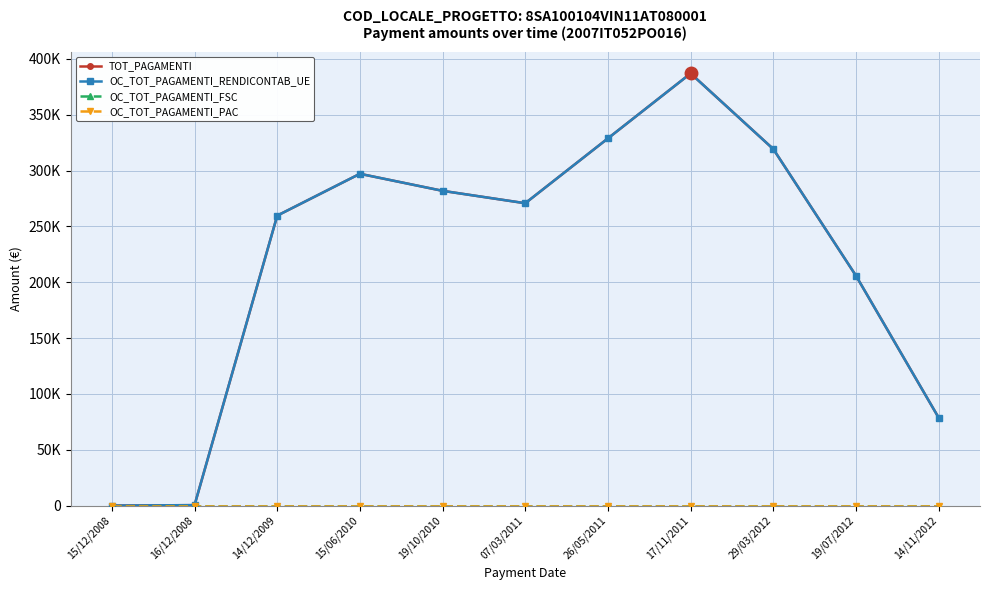

Reading left to right, transcribe all the data shown in this chart.

TOT_PAGAMENTI: 0.0	400.0	259699.2	297158.4	281894.4	270792.0	328887.4	387052.8	319333.5	205854.9	78702.3
OC_TOT_PAGAMENTI_RENDICONTAB_UE: 0.0	400.0	259699.2	297158.4	281894.4	270792.0	328887.4	387052.8	319333.5	205854.9	78702.3
OC_TOT_PAGAMENTI_FSC: 0.0	0.0	0.0	0.0	0.0	0.0	0.0	0.0	0.0	0.0	0.0
OC_TOT_PAGAMENTI_PAC: 0.0	0.0	0.0	0.0	0.0	0.0	0.0	0.0	0.0	0.0	0.0